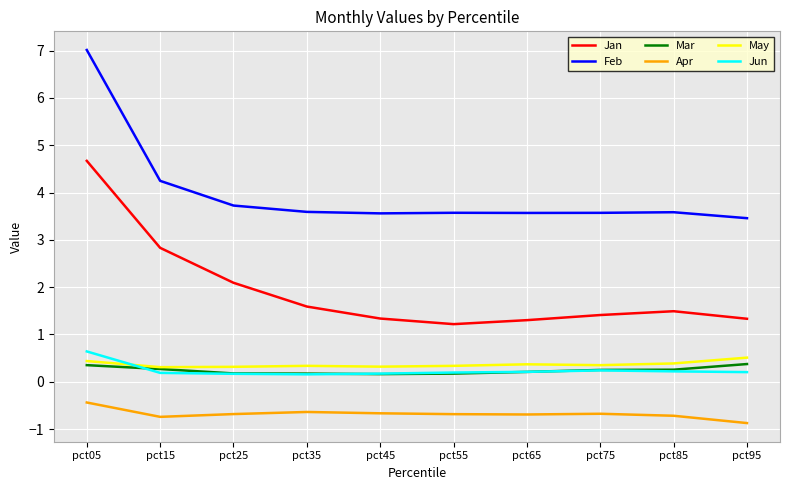

At which category is the sum across all series the highest?

pct05